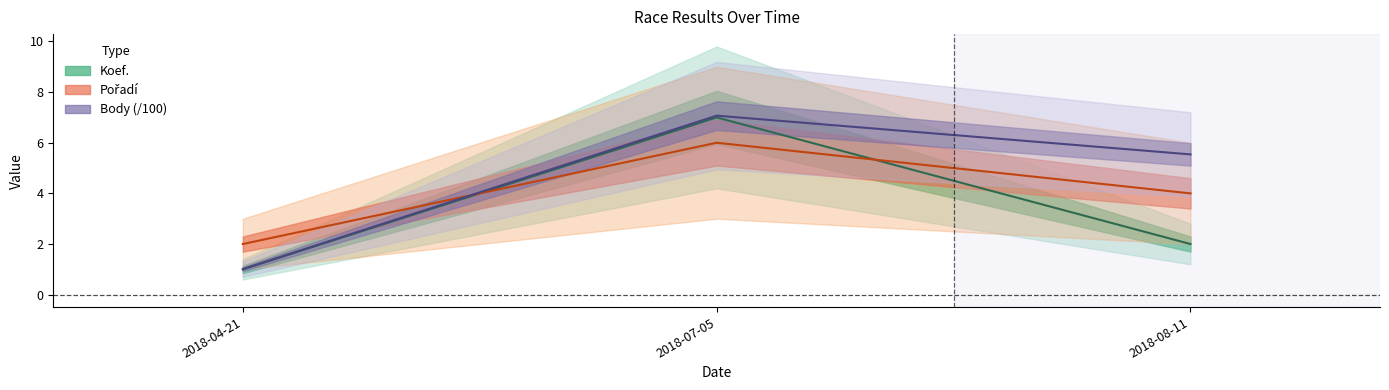

The value of Pořadí at 2018-08-11 is 6.6. True or false?

False